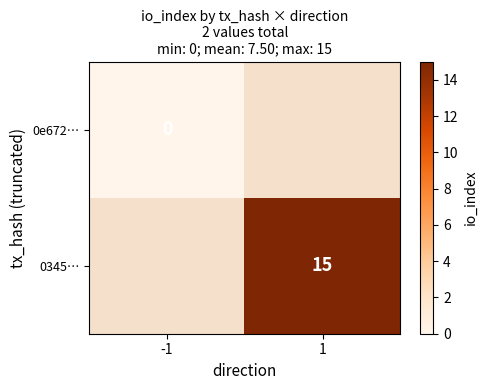

At which category does the chart reach its peak across all series?

1